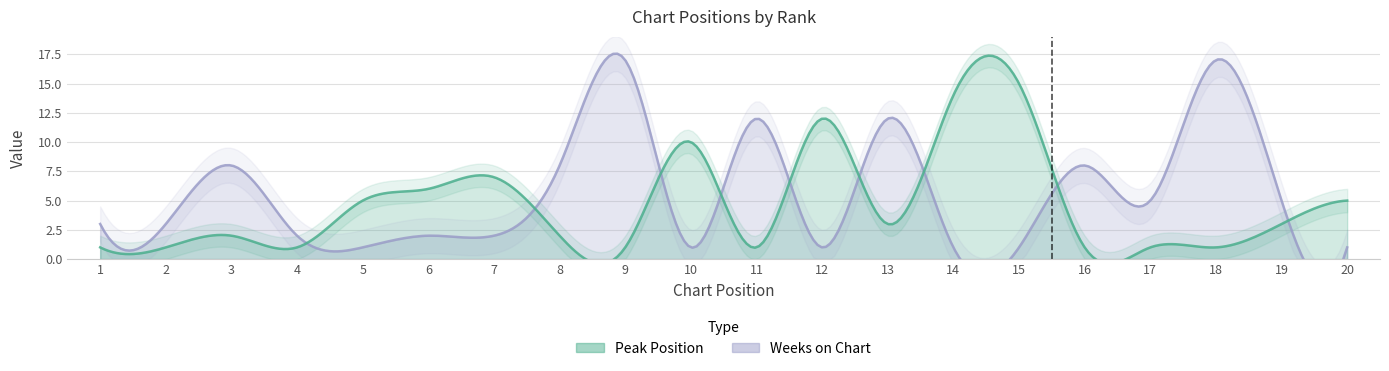

Which series has the largest total across all categories?

Weeks on Chart